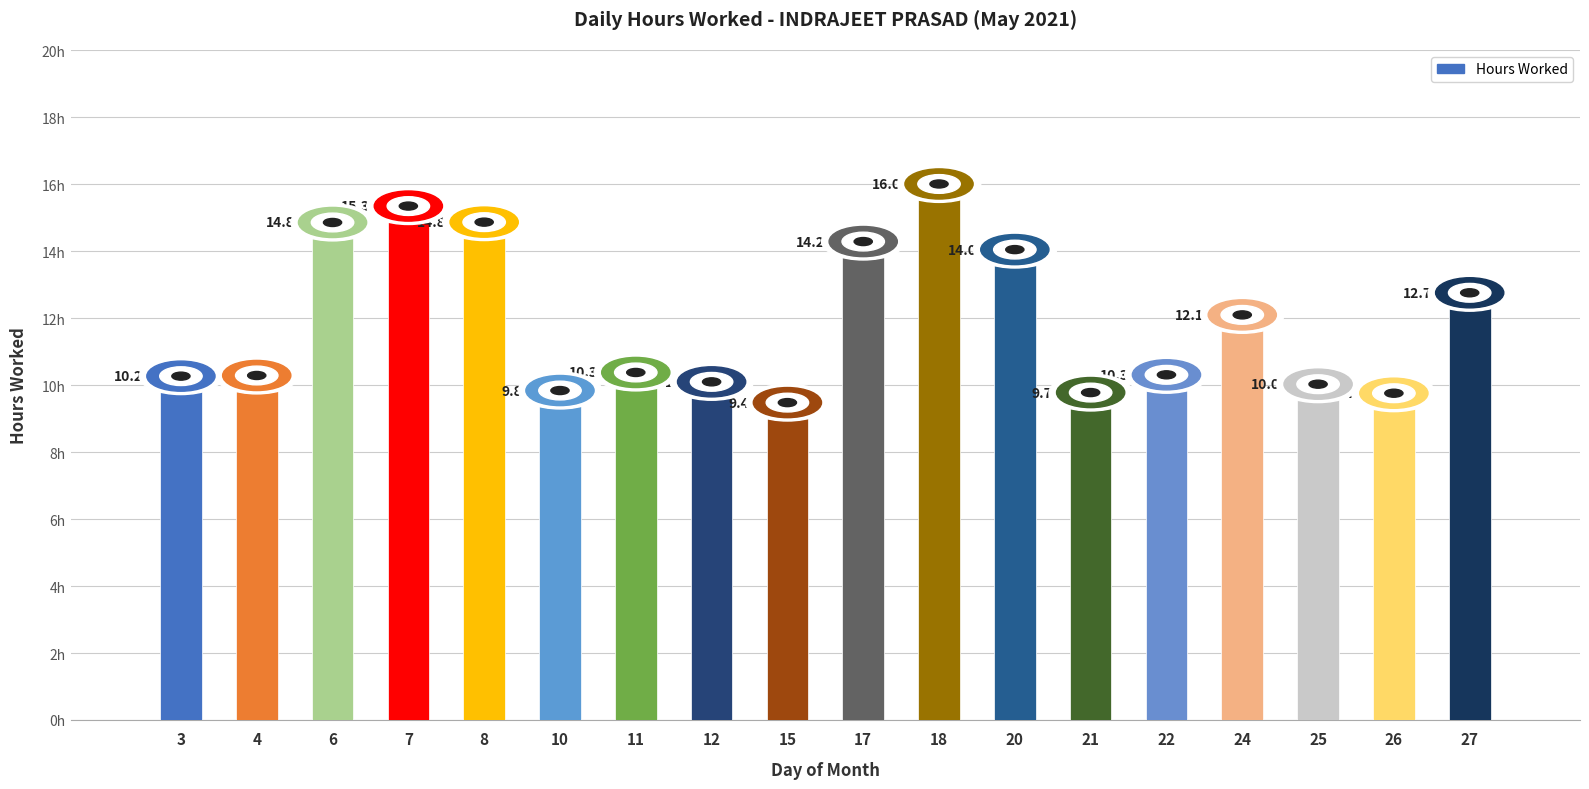

Which category has the lowest value across all series?

15